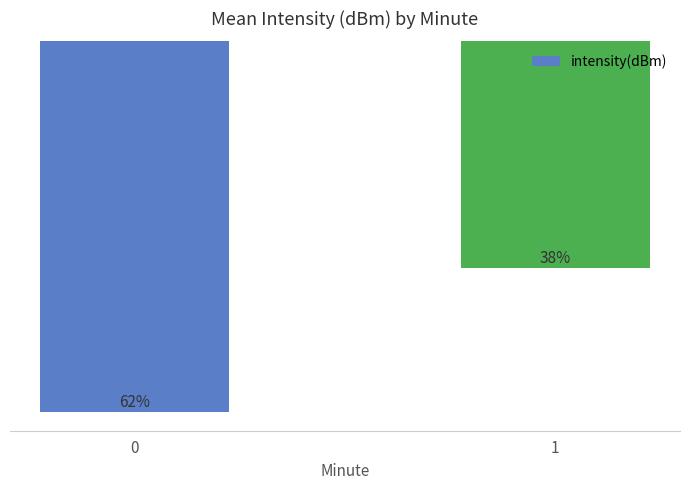

Does the chart contain any negative values?

Yes